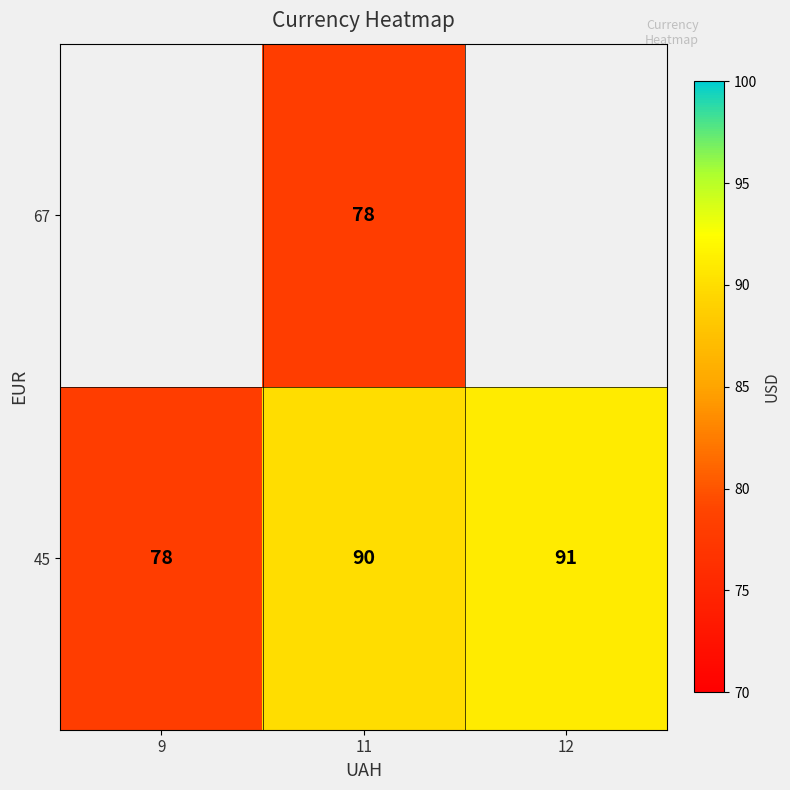

What is the difference between the maximum and minimum values in the 45 series?

13